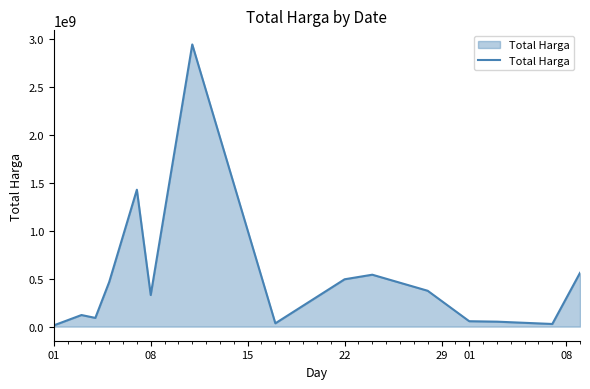

What is the maximum value shown in the chart?

2938963240